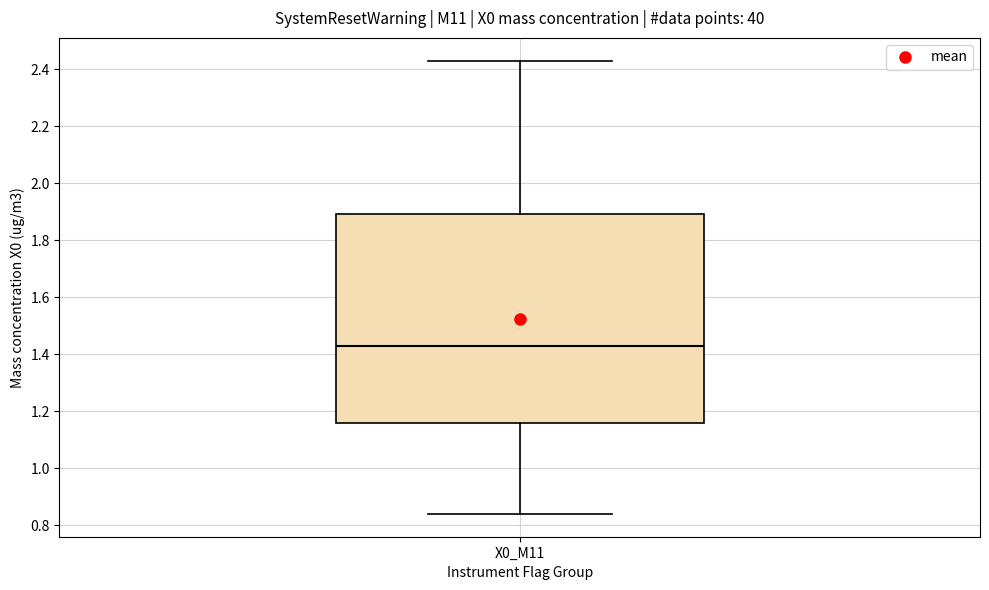

Transcribe this box plot: give where the median line is, the range the box spans, and where the two whiskers end, as read against the y-axis. The values are not printed on the chart, so give them approximately, as read against the axis.

median 1.44, box 1.16 to 1.90, whiskers 0.84 to 2.44